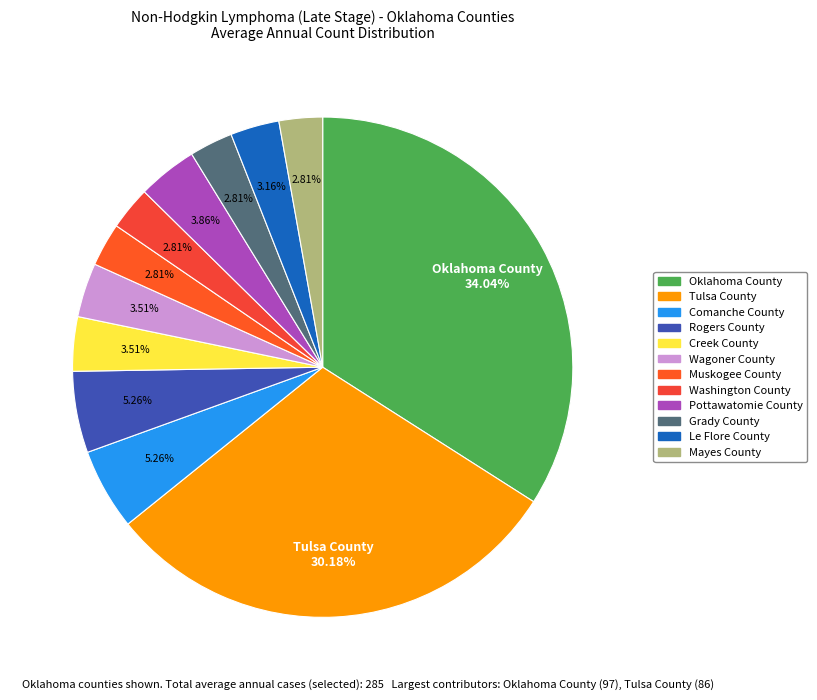

True or false: Grady County accounts for 3% of the total.

True